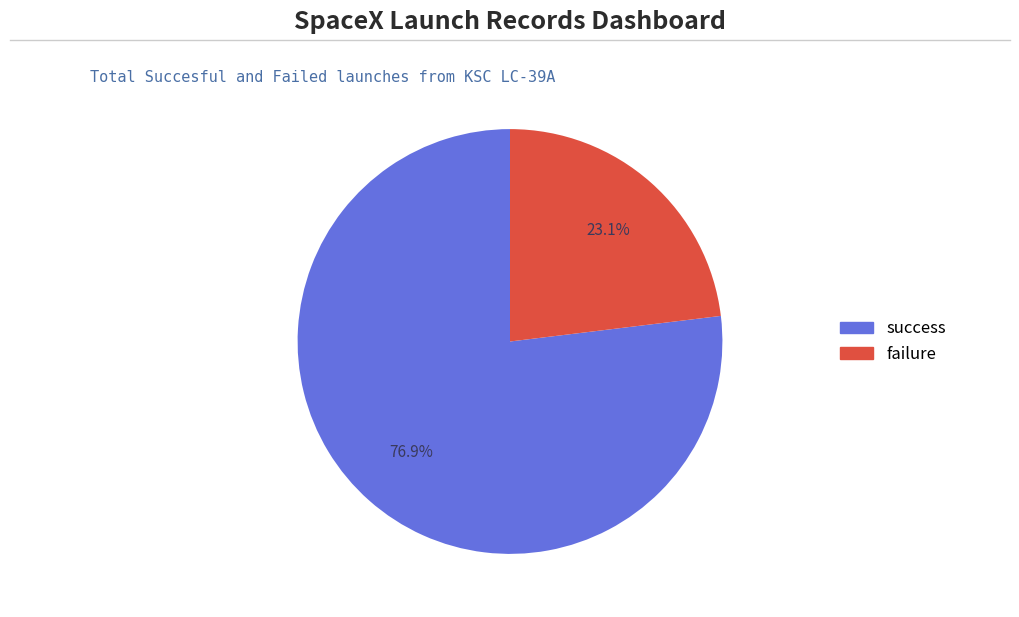

Is there any slice that represents more than half of the pie?

Yes